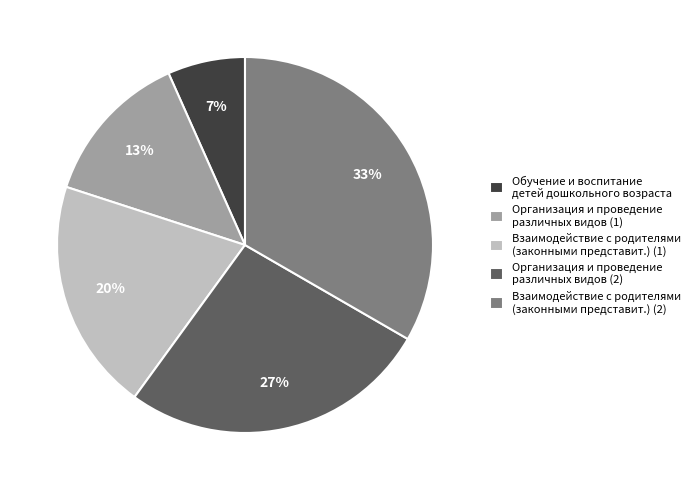

What is the smallest slice in the pie chart?

Обучение и воспитание детей дошкольного возраста